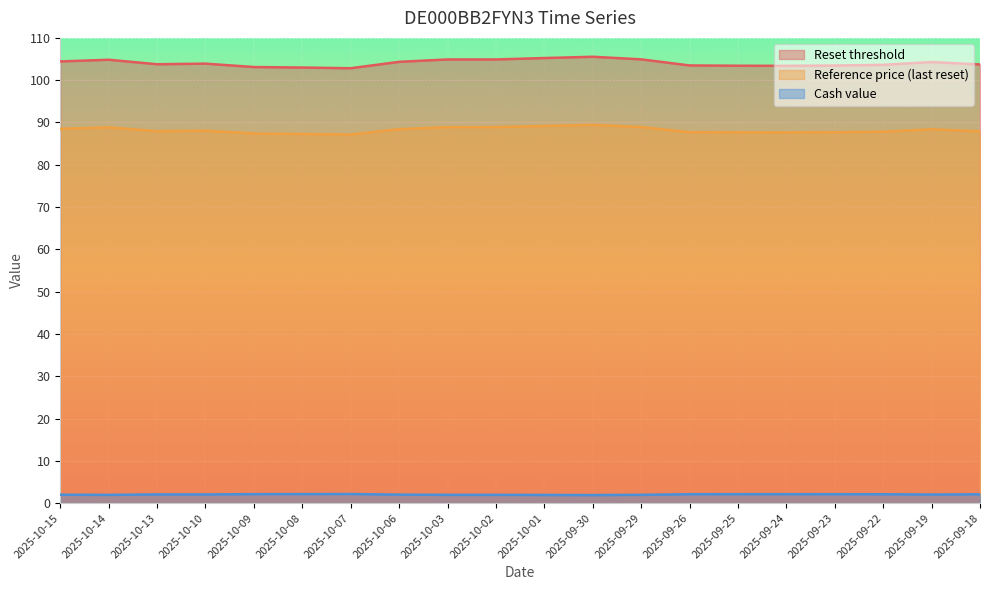

The value of Reference price (last reset) at 2025-10-10 is 126.1. True or false?

False